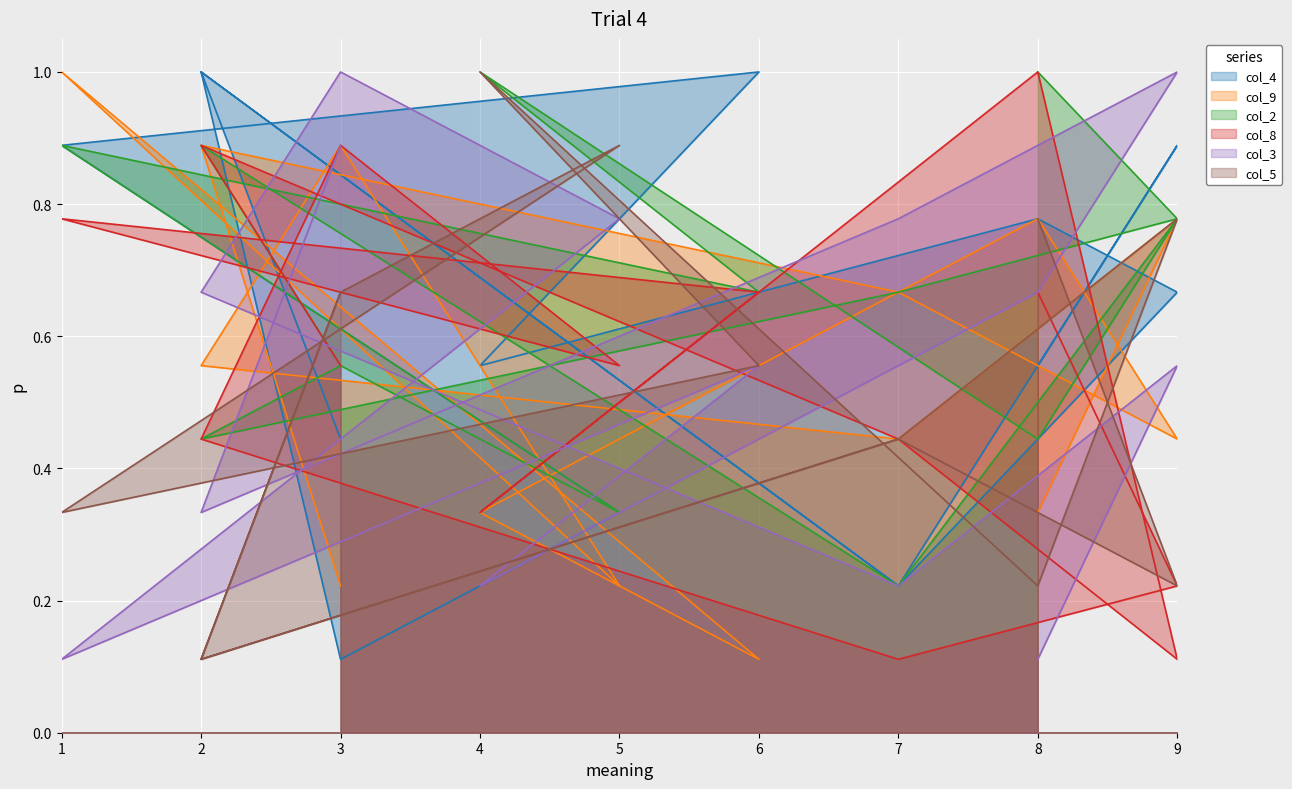

How many col_5 values are between 0 and 1?

14